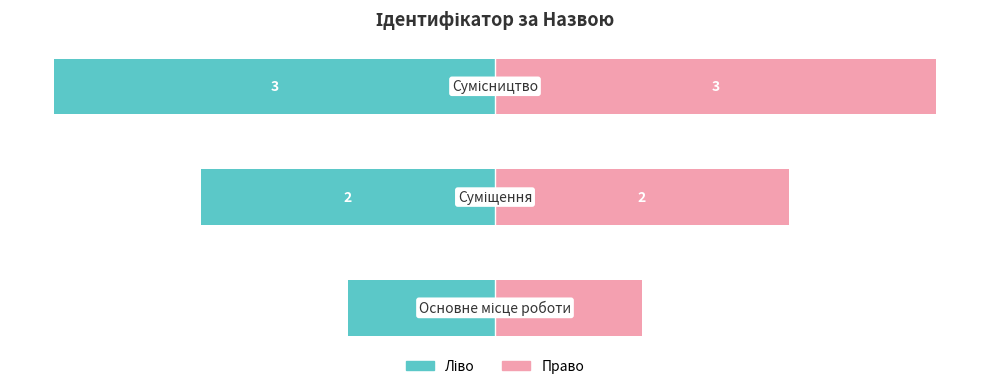

Rank the categories by value from highest to lowest.

Сумісництво, Суміщення, Основне місце роботи